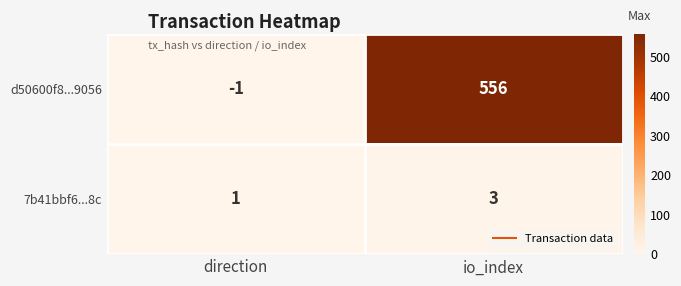

Between direction and io_index, which series saw the biggest shift?

d50600f8...9056